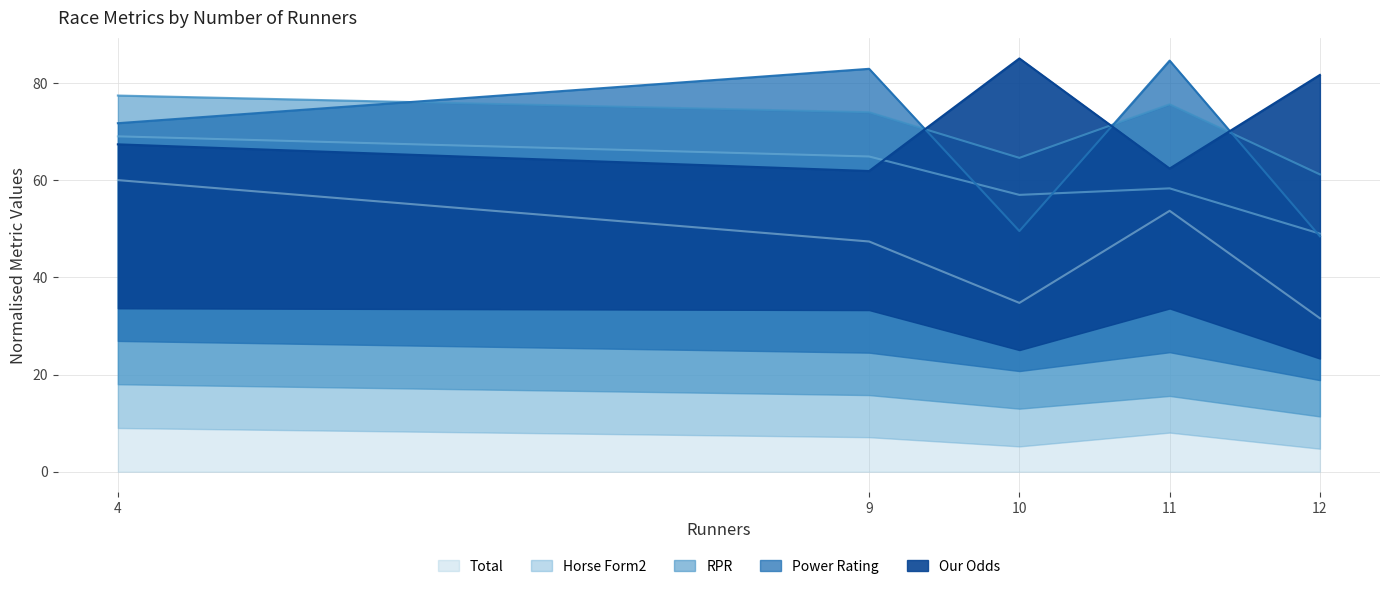

True or false: RPR has a value of 49.2 at 9.

False